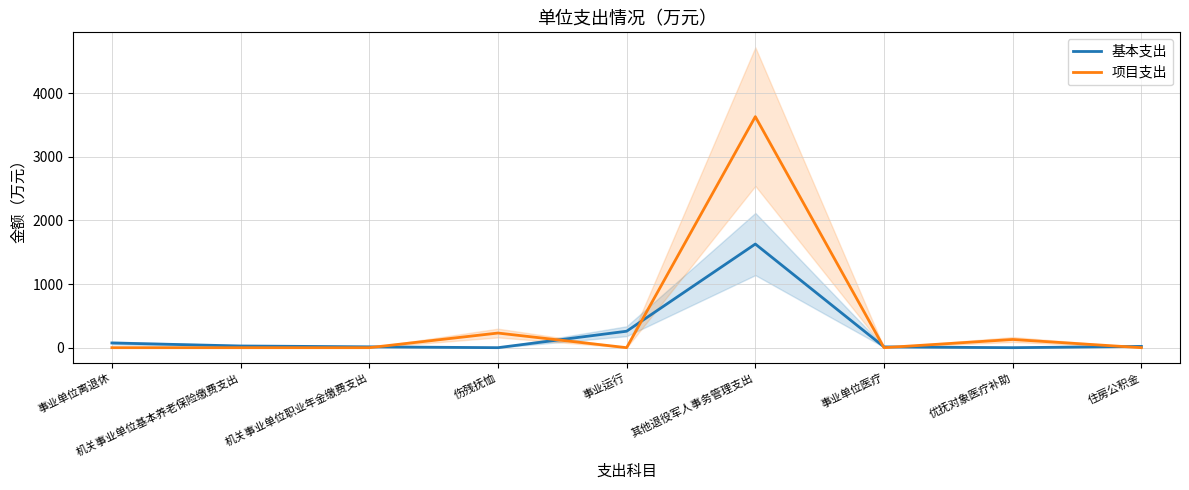

At 机关事业单位职业年金缴费支出, list the series in order from smallest to largest.

项目支出, 基本支出